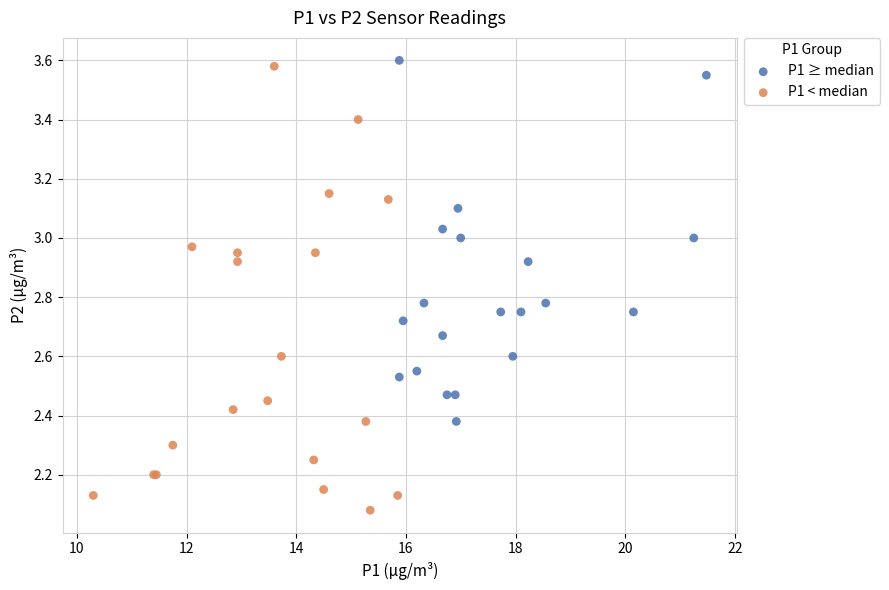

Which series contains the lowest Y value?

P1 < median